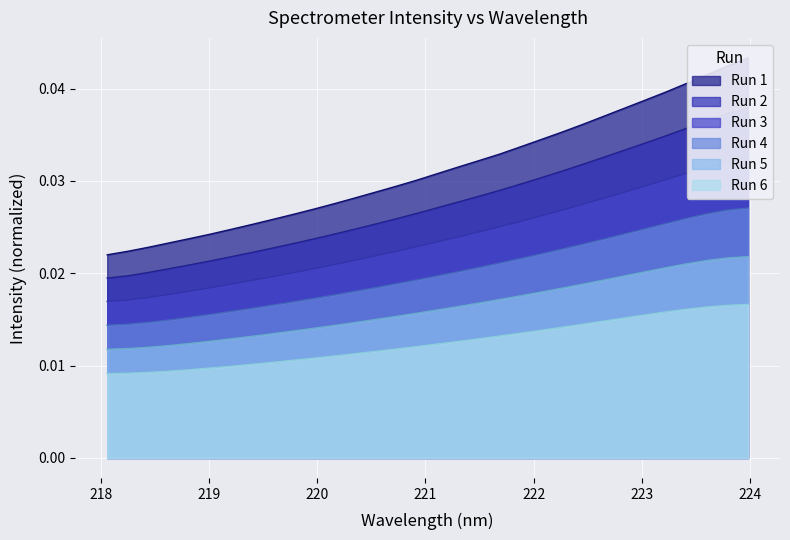

True or false: Run 6 and Run 4 intersect in this chart.

False